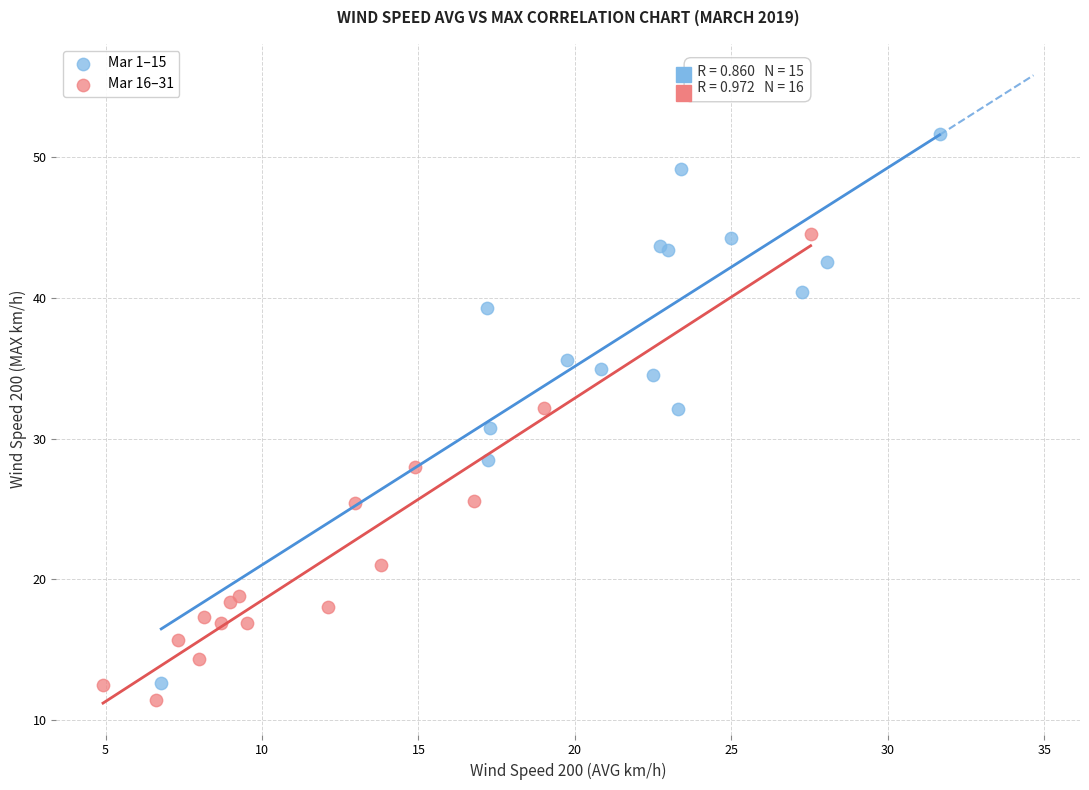

Which series reaches the minimum Y coordinate?

Mar 16–31